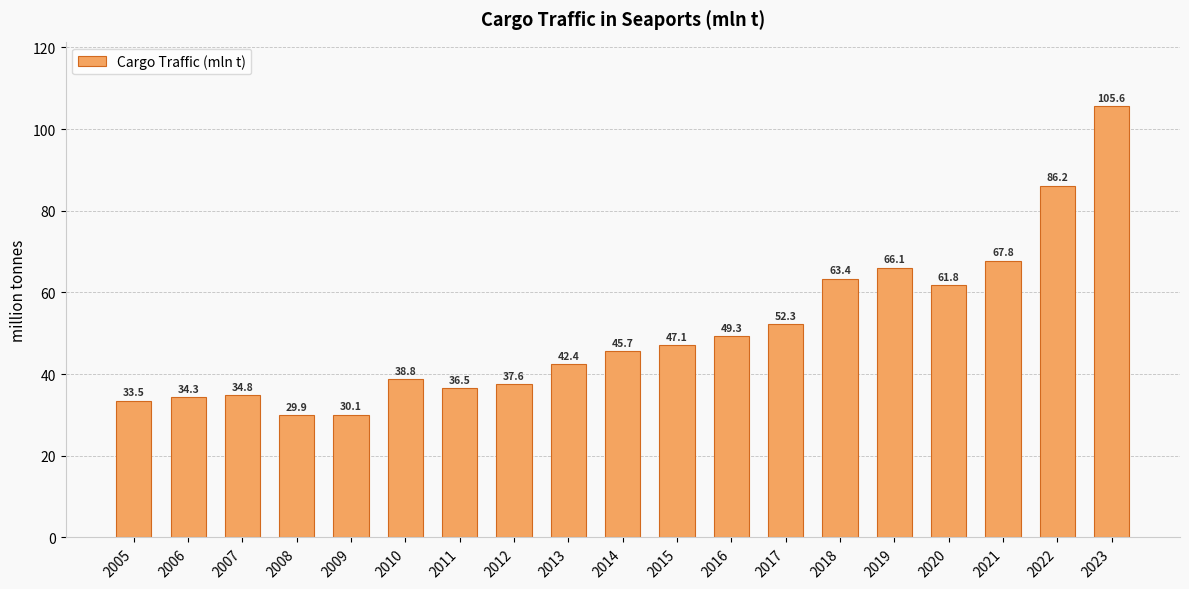

The value at 2020 is 92.2. True or false?

False